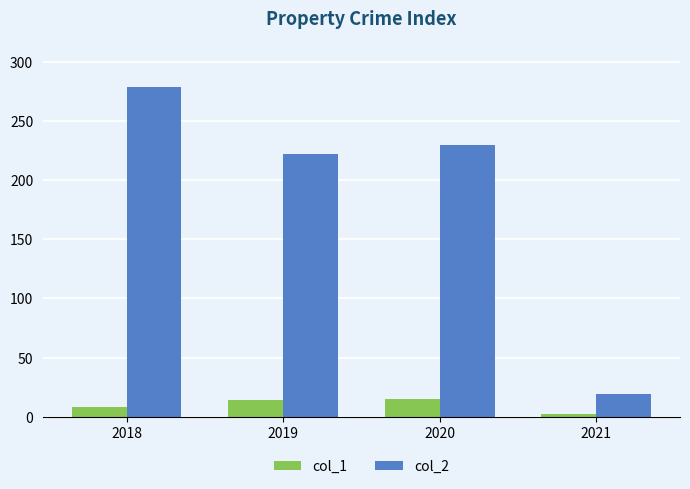

The col_1 series shows 8.5 at 2018. True or false?

True